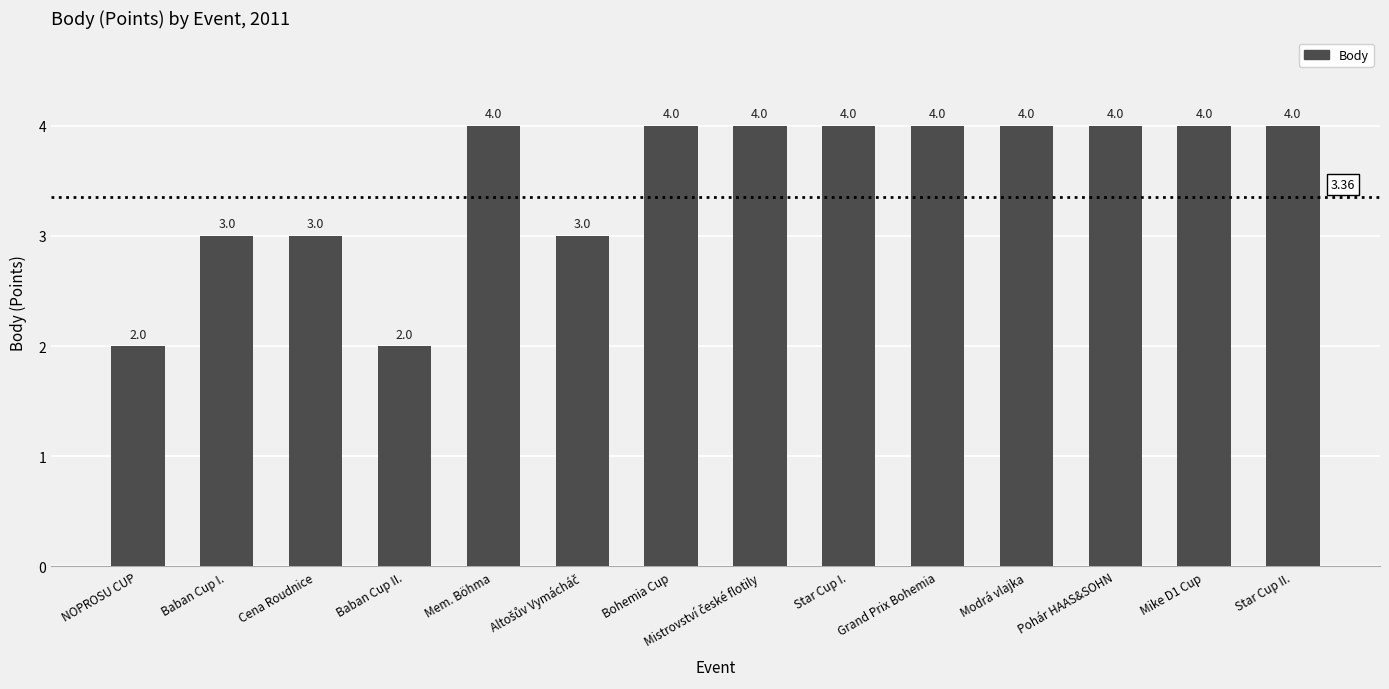

What is the difference between the second highest and second lowest values?

2